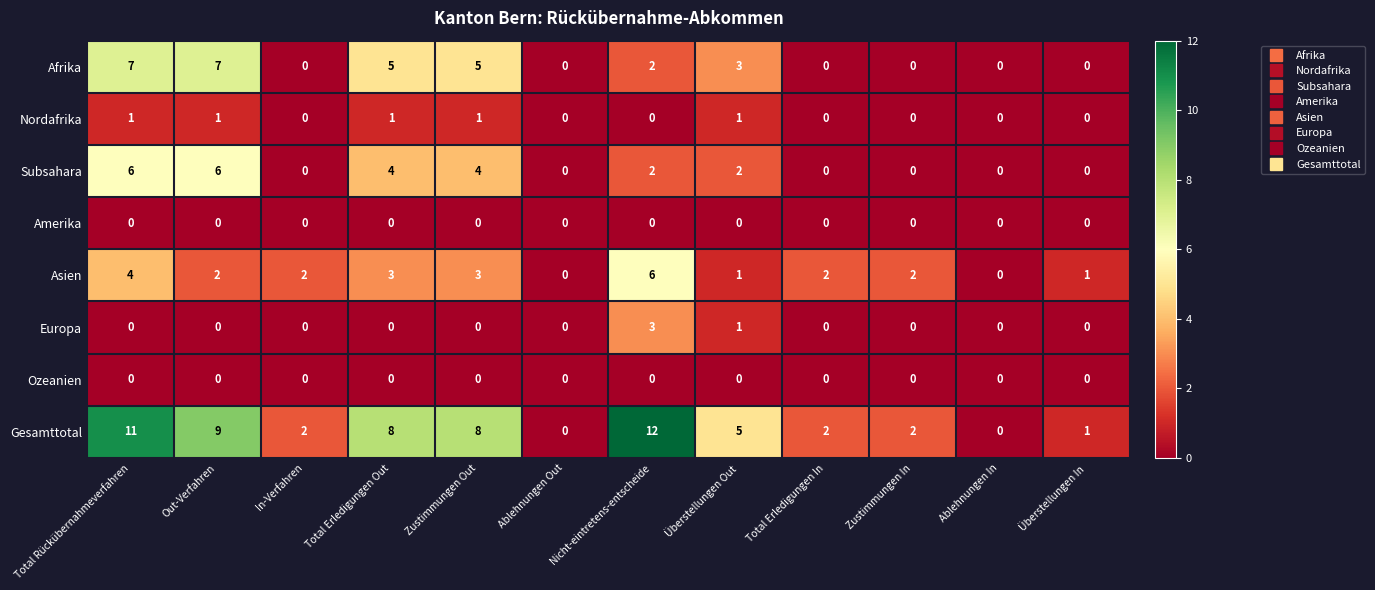

Is it true that Subsahara equals -4 at Ablehnungen Out?

False